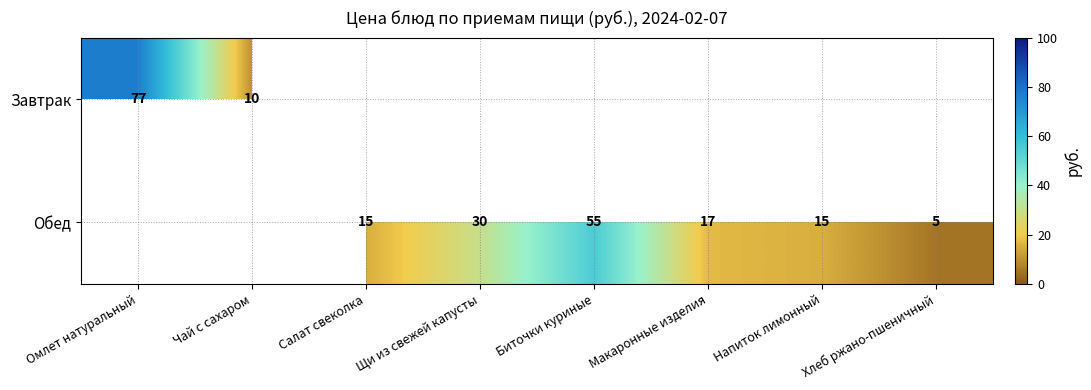

Between Чай с сахаром and Салат свеколка, which is larger?

Салат свеколка